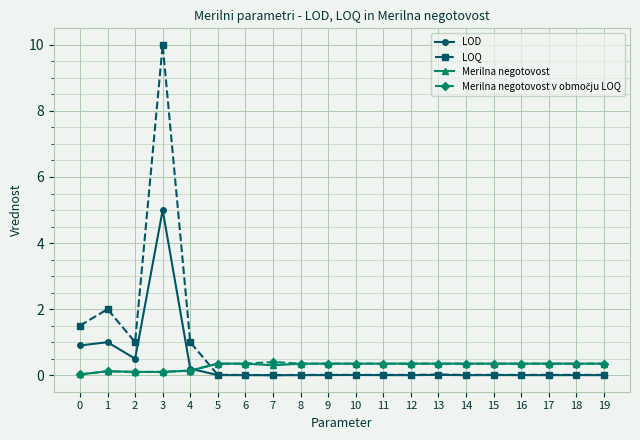

Which series changed the most between 2 and 6?

LOQ